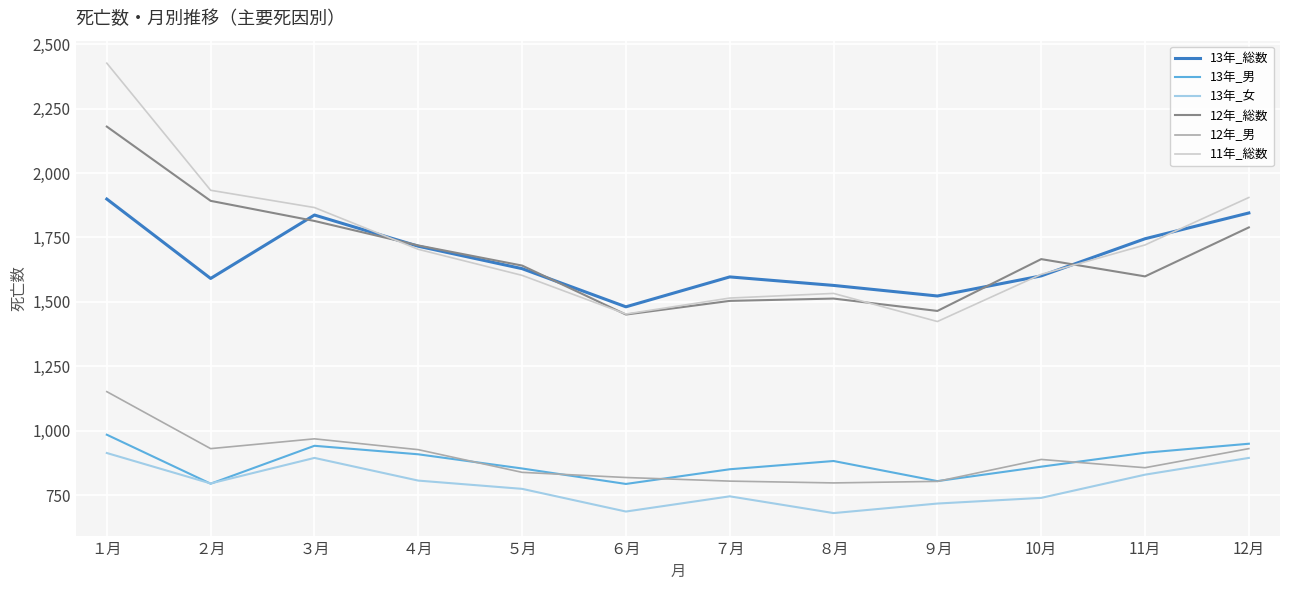

What is the maximum value shown in the chart?

2426